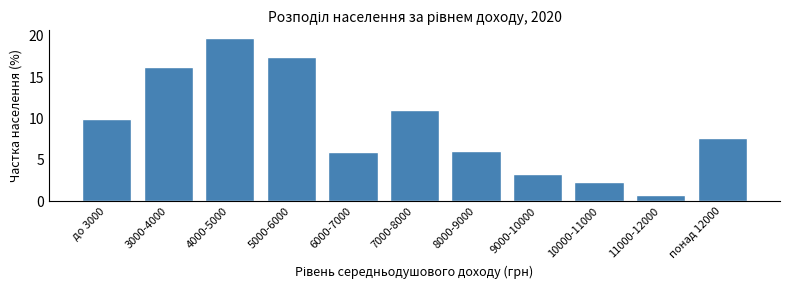

Reading left to right, transcribe all the data shown in this chart.

10.0	16.3	19.7	17.4	6.0	11.0	6.1	3.3	2.3	0.8	7.7